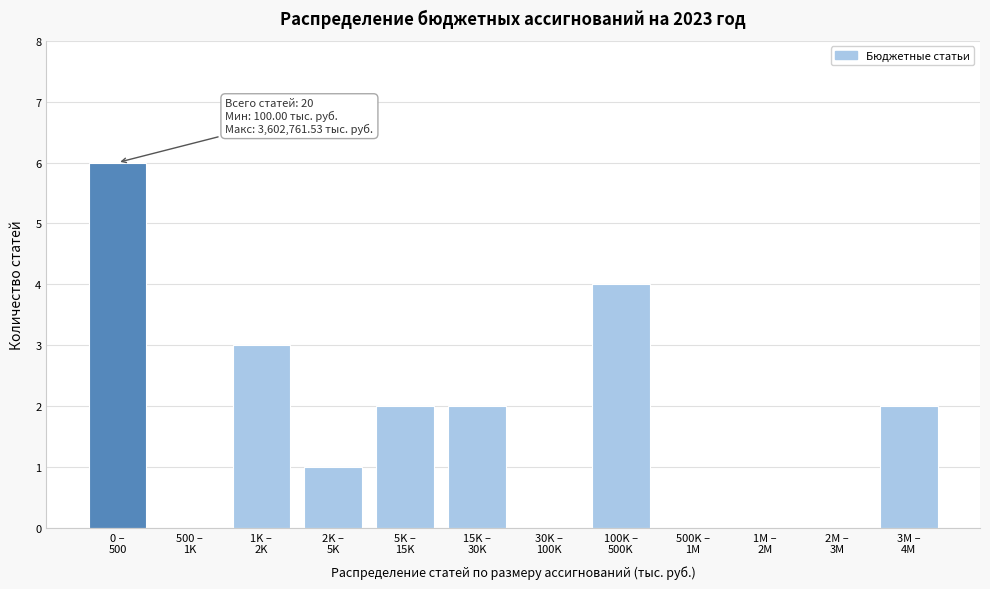

What is the greatest value displayed?

6